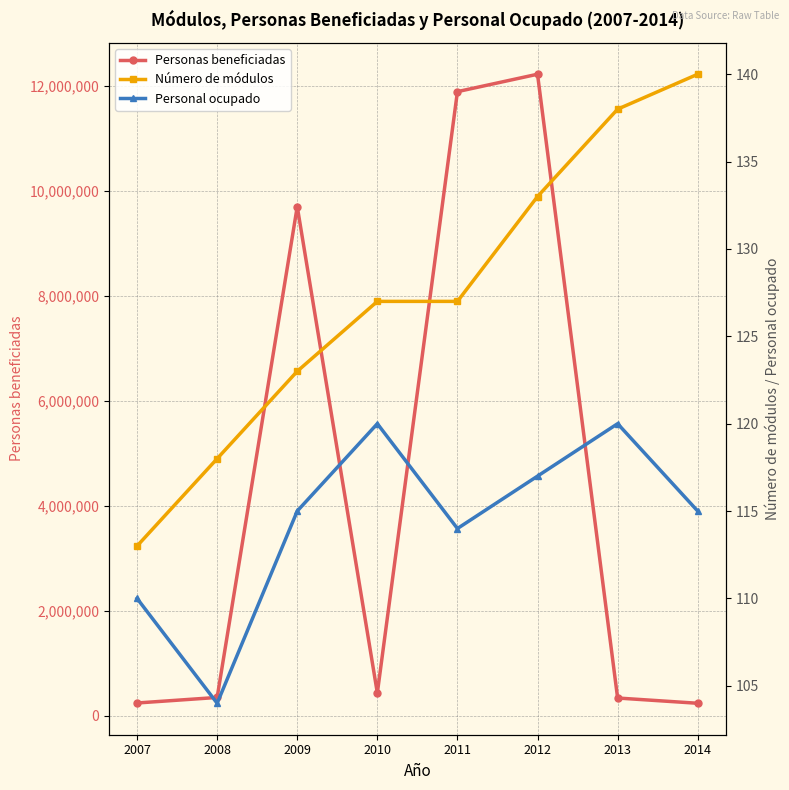

What is the difference between the highest and lowest values at 2011?

11883366